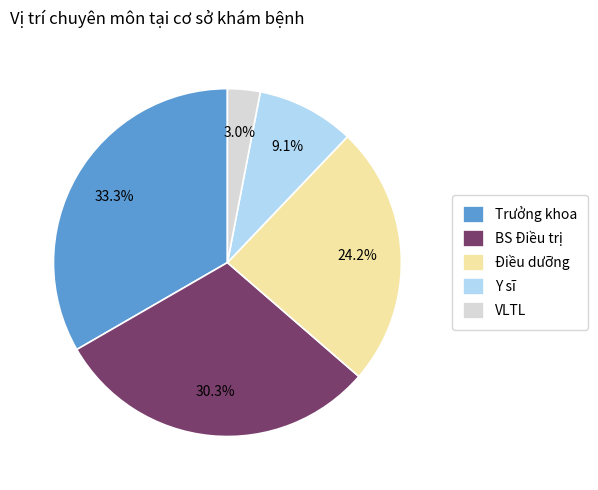

To the nearest percent, what is the combined percentage of Điều dưỡng and Y sĩ?

33%